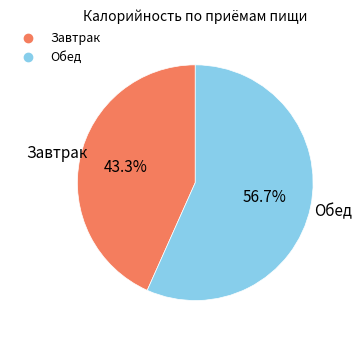

How many slices are in this pie chart?

2